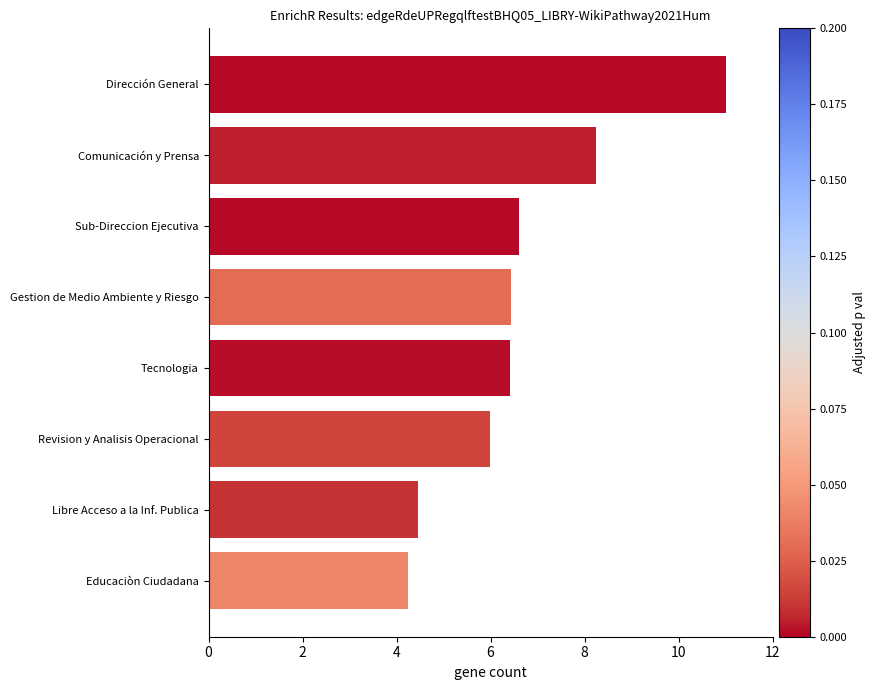

What is the difference between the second highest and second lowest values?

3.8